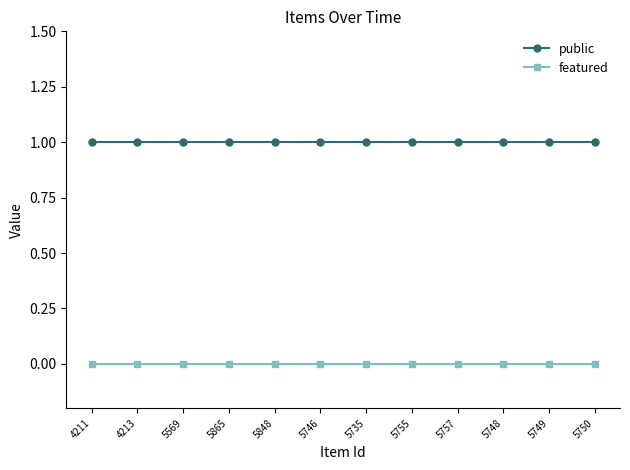

True or false: featured and public intersect in this chart.

False